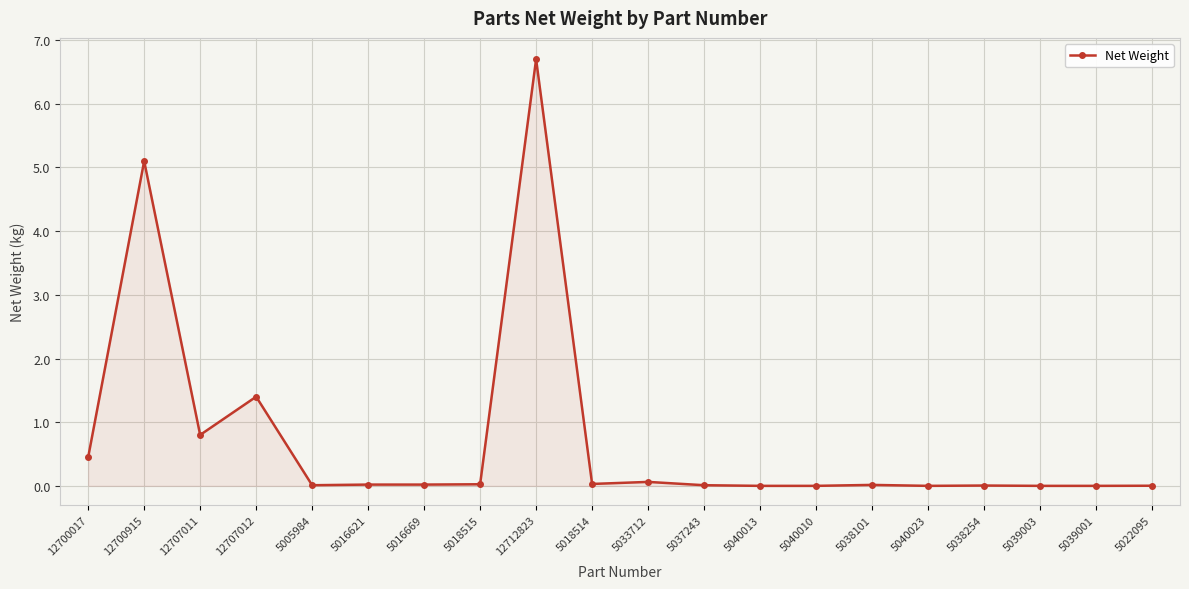

What is the average value?

0.7